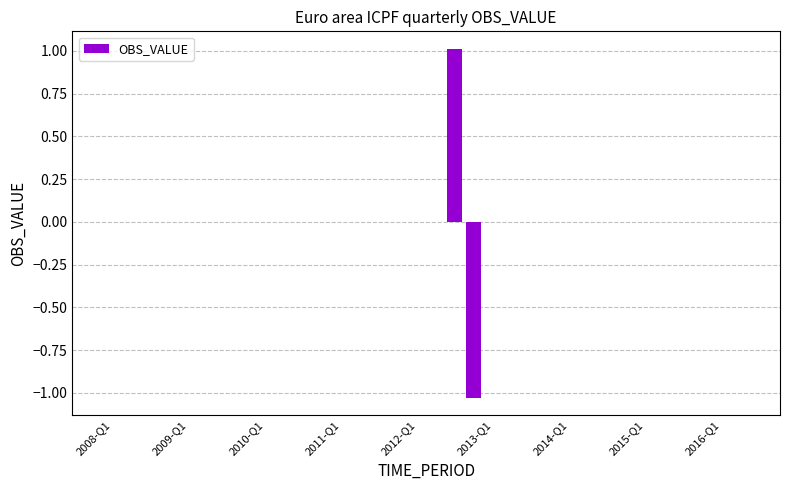

What is the greatest value displayed?

1.0